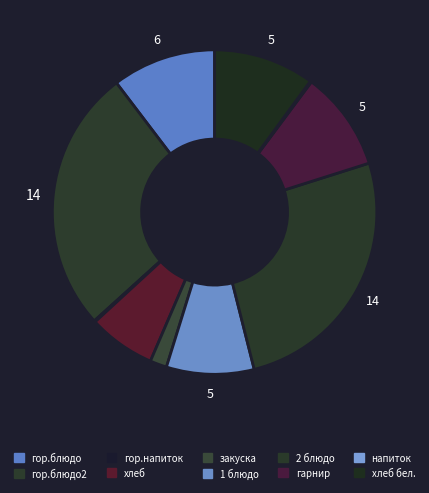

Which slice is the largest?

гор.блюдо2